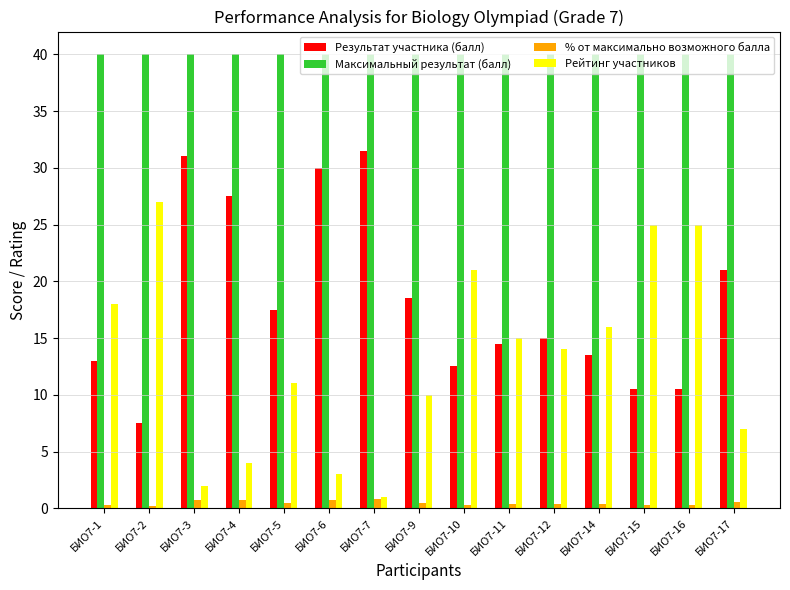

Is it true that Результат участника (балл) equals 3.7 at БИО7-1?

False